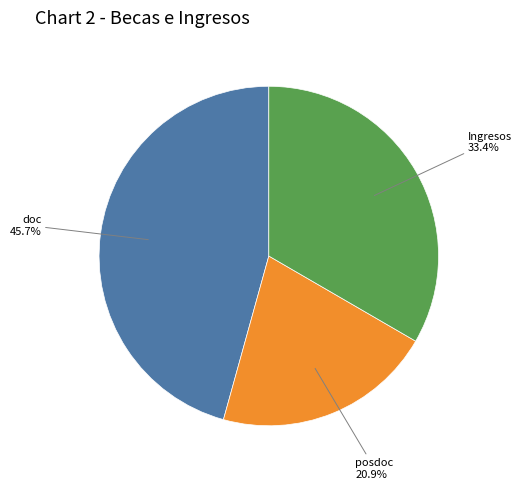

Which category has the biggest portion of the pie?

doc